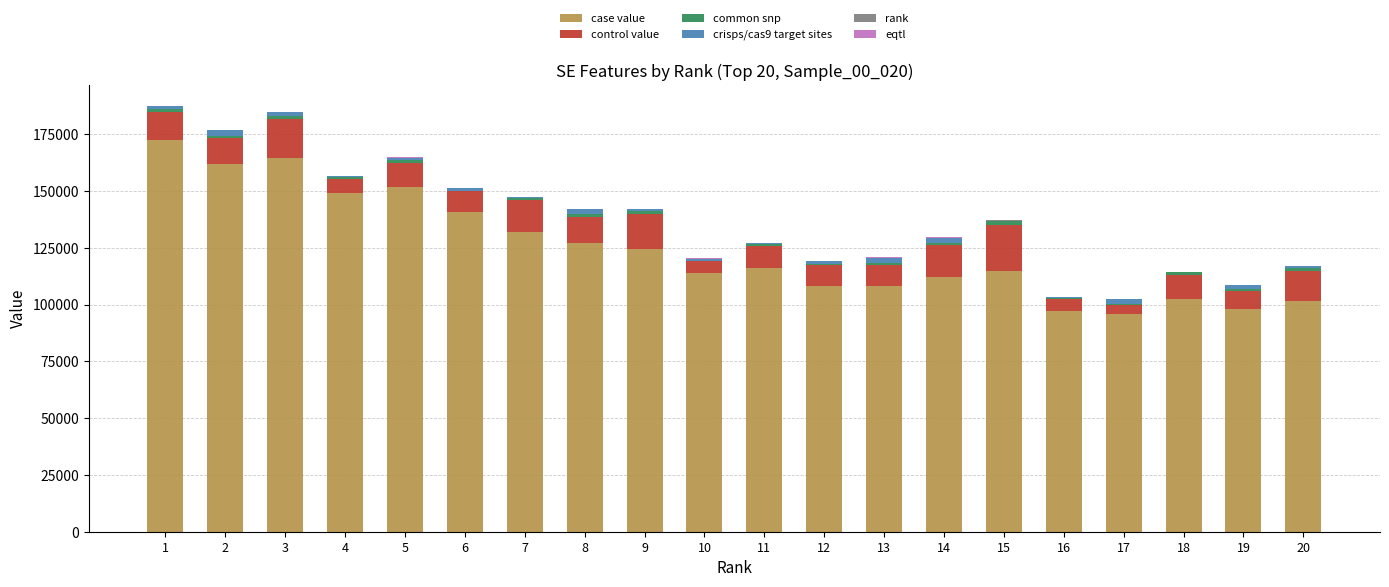

What is the maximum value for case value?

172304.2